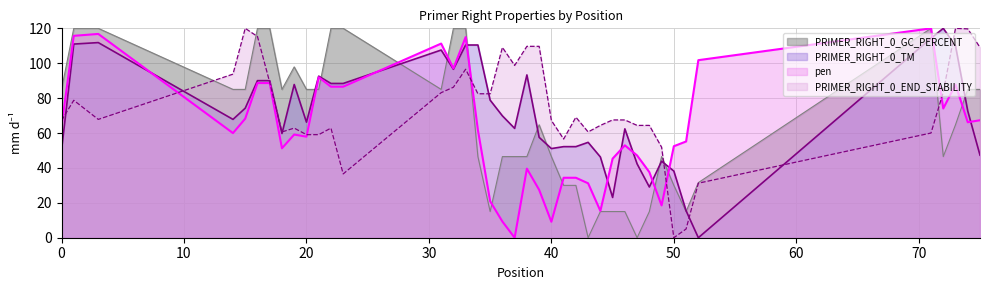

True or false: PRIMER_RIGHT_0_END_STABILITY has more than 0 interior local peaks.

True